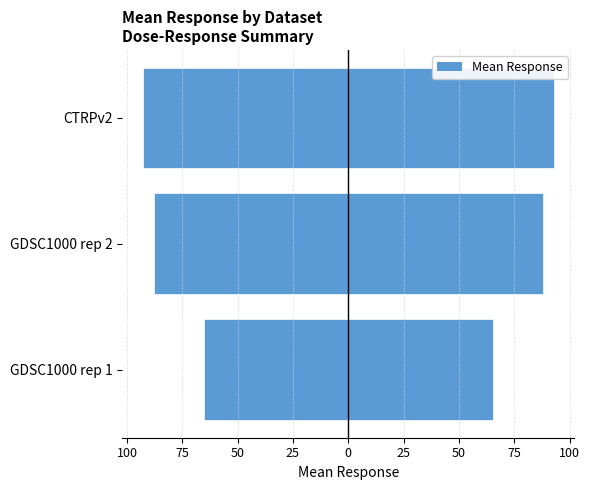

Reading left to right, transcribe all the data shown in this chart.

Mean Response (left): -65.3	-87.8	-92.8
Mean Response (right): 65.3	87.8	92.8